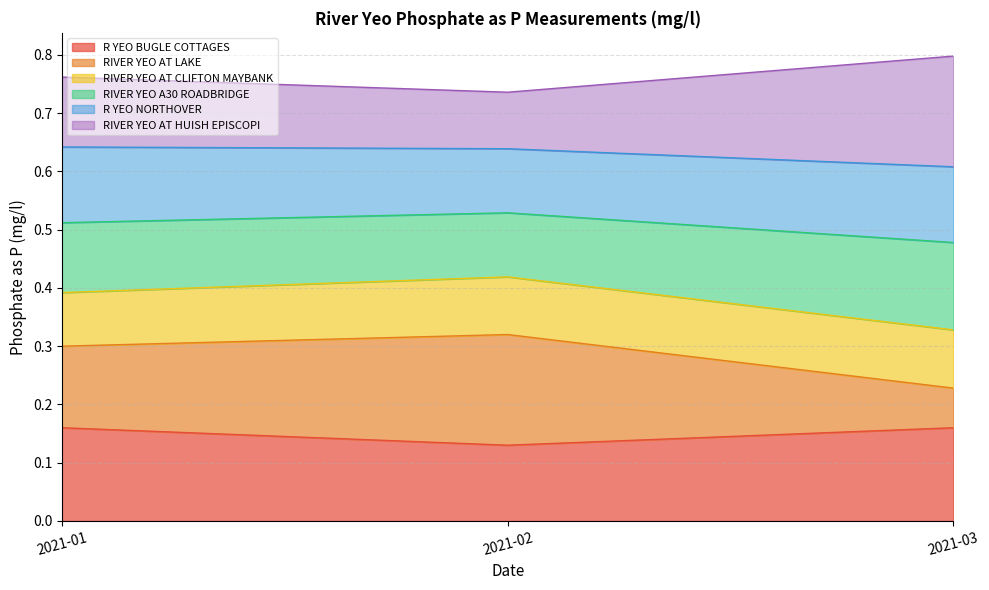

Does the chart have visible grid lines?

Yes